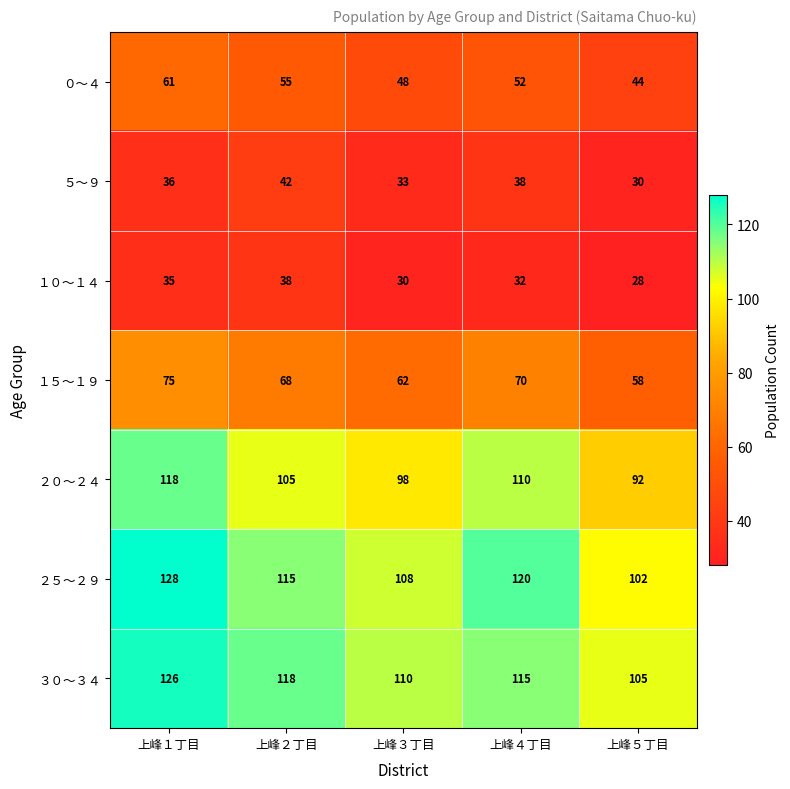

The value of ２０～２４ at 上峰２丁目 is 105. True or false?

True